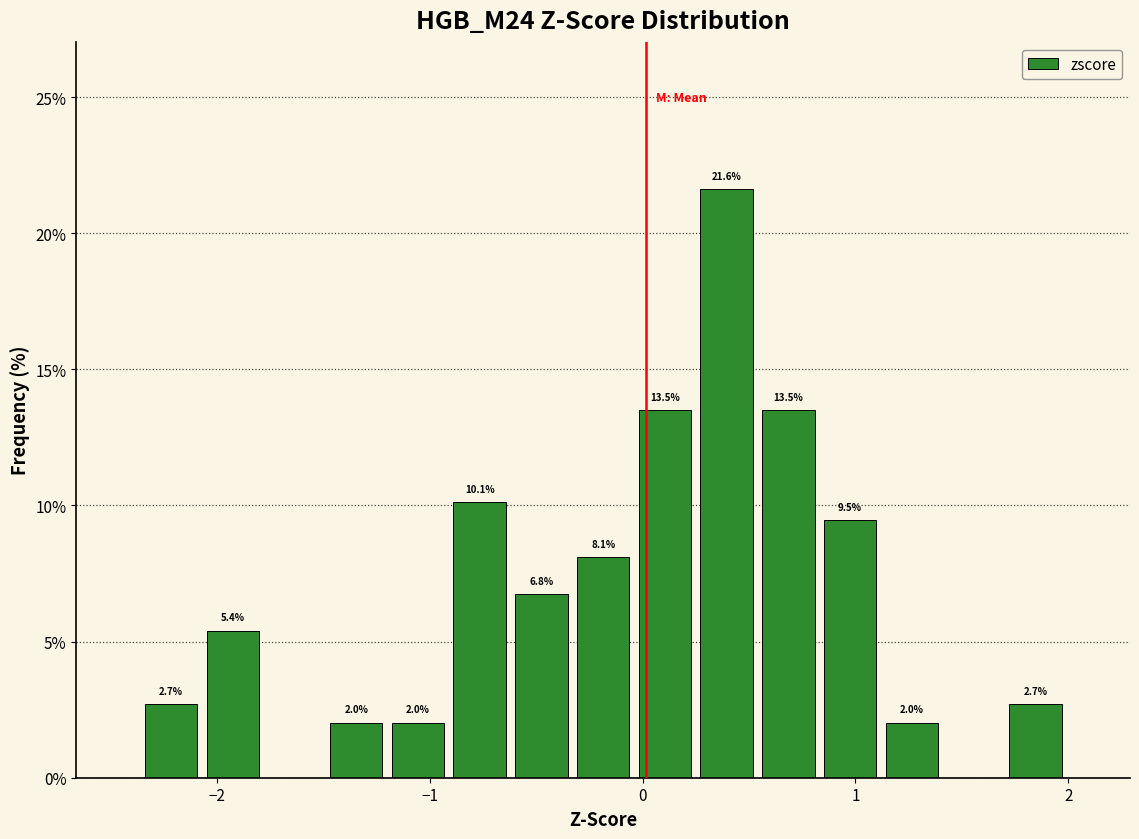

Read against the x-axis, roughly where is the centre of the tallest bar?

0.4